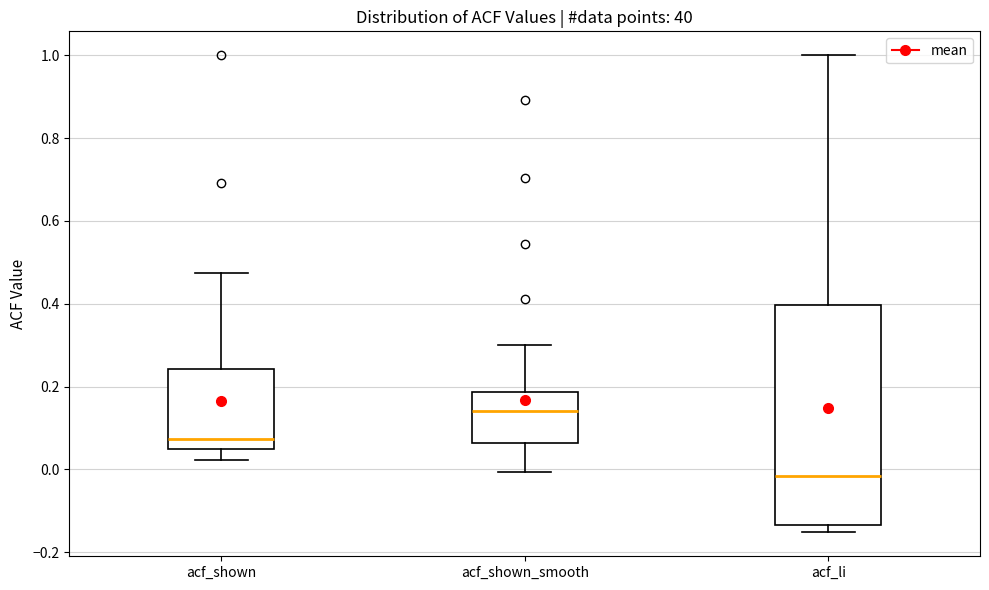

Which box is the tallest, from its lower edge to its upper edge?

acf_li